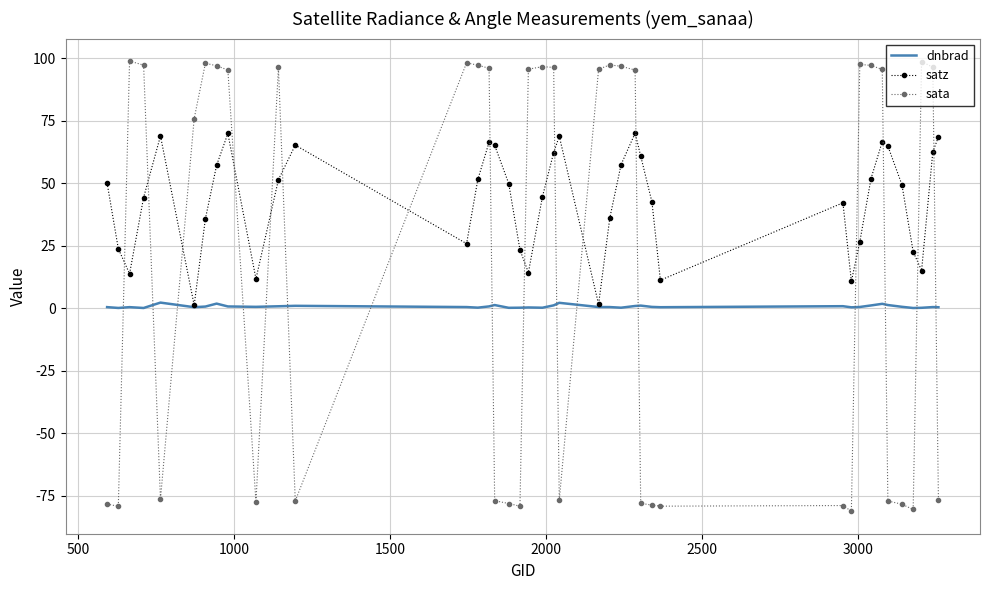

List the series in order of their peak value, lowest first.

dnbrad, satz, sata